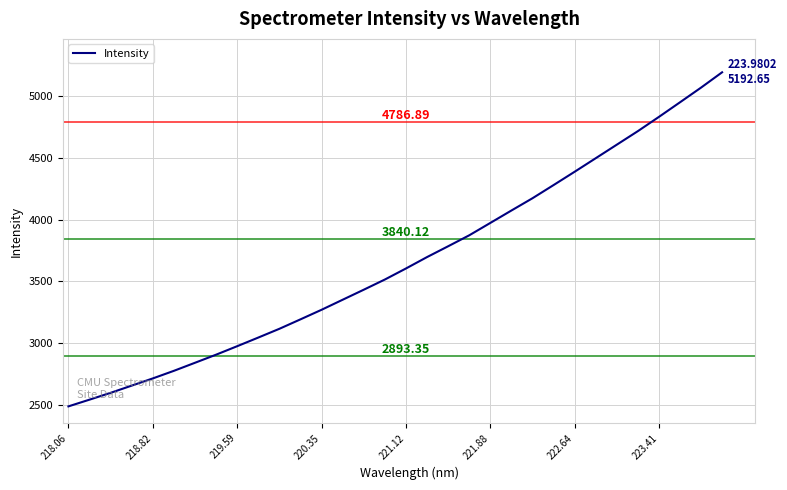

What is the difference between the maximum and minimum values?

2705.1